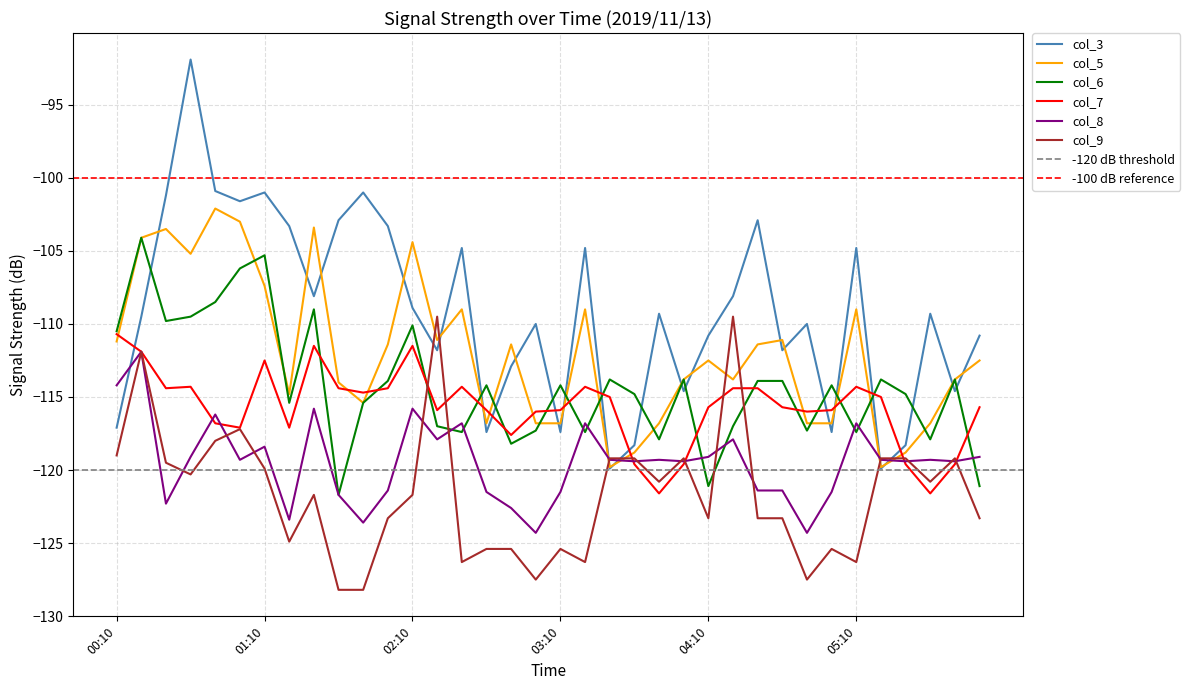

What is the sum of all col_9 values?

-4378.3